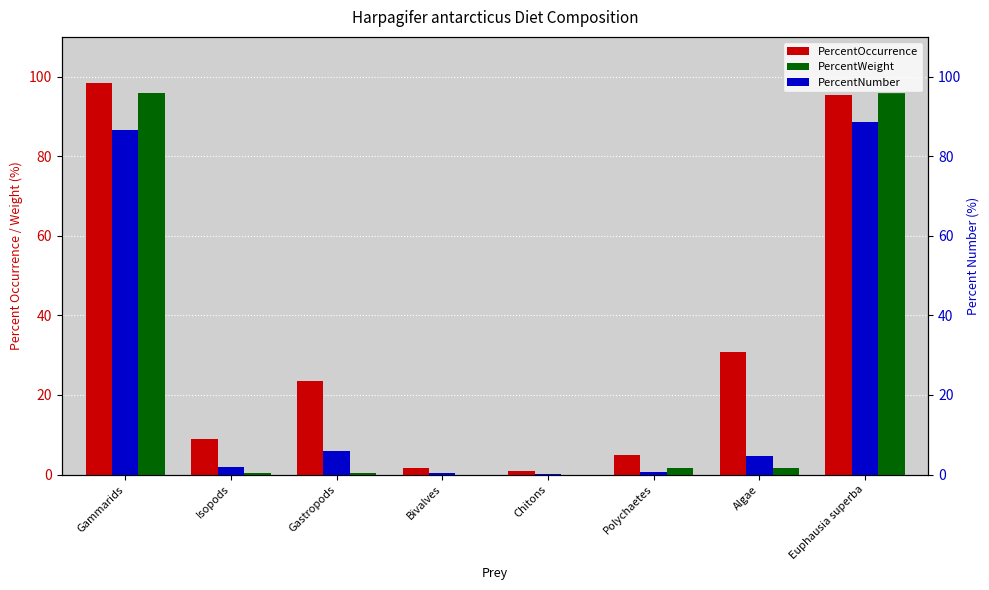

The PercentOccurrence series shows 49.0 at Algae. True or false?

False